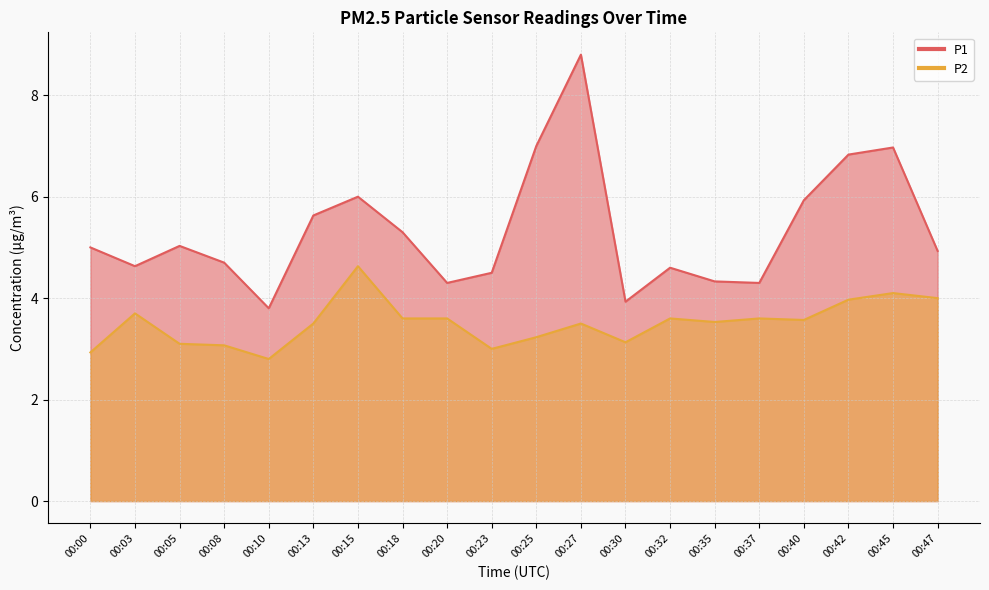

Rank the categories by P2 value from lowest to highest.

00:10, 00:00, 00:23, 00:08, 00:05, 00:30, 00:25, 00:13, 00:27, 00:35, 00:40, 00:18, 00:20, 00:32, 00:37, 00:03, 00:42, 00:47, 00:45, 00:15